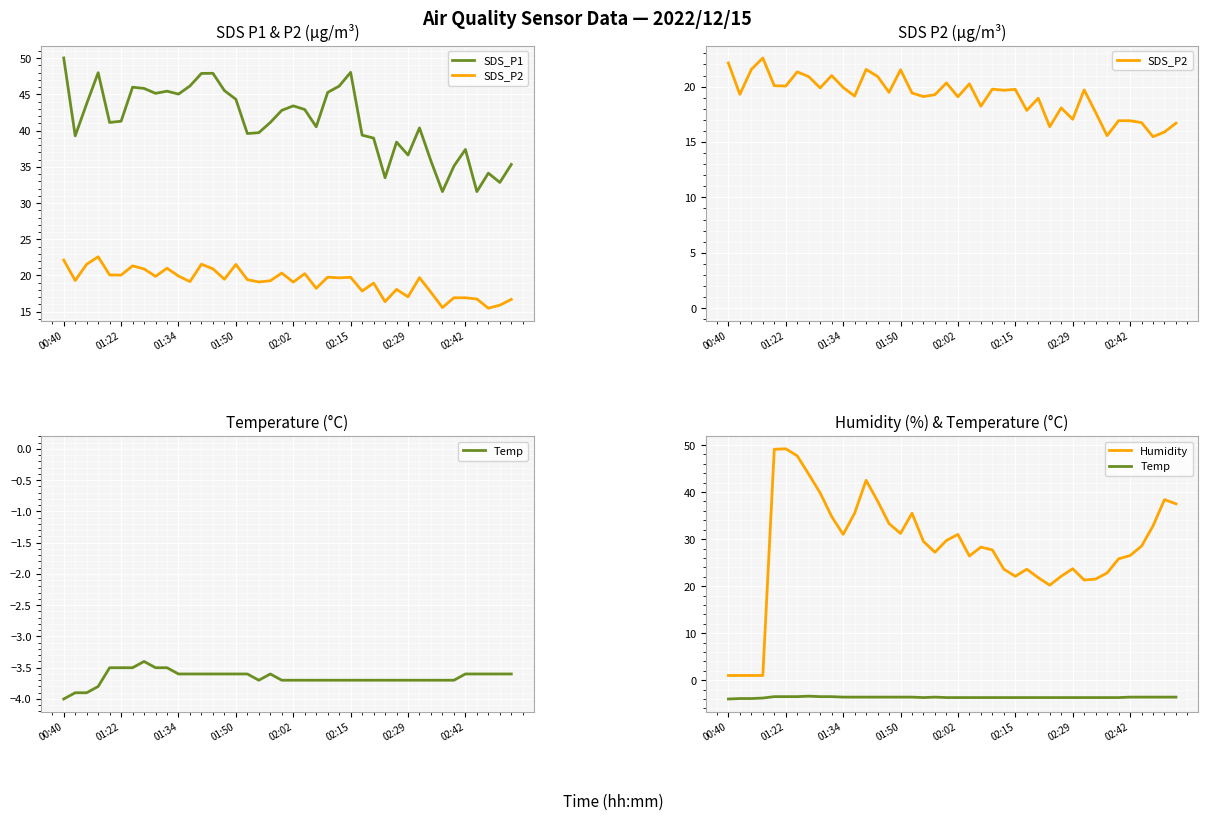

Which series changed the most between 12 and 30?

Humidity